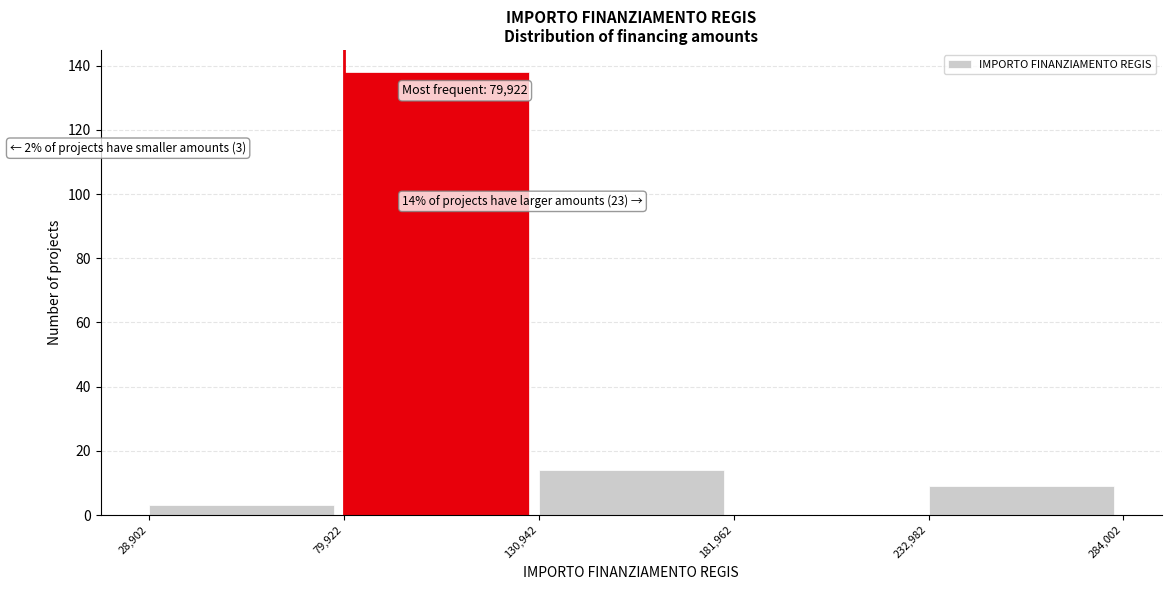

Over which range of the x-axis is the bar tallest?

79,922 to 130,942